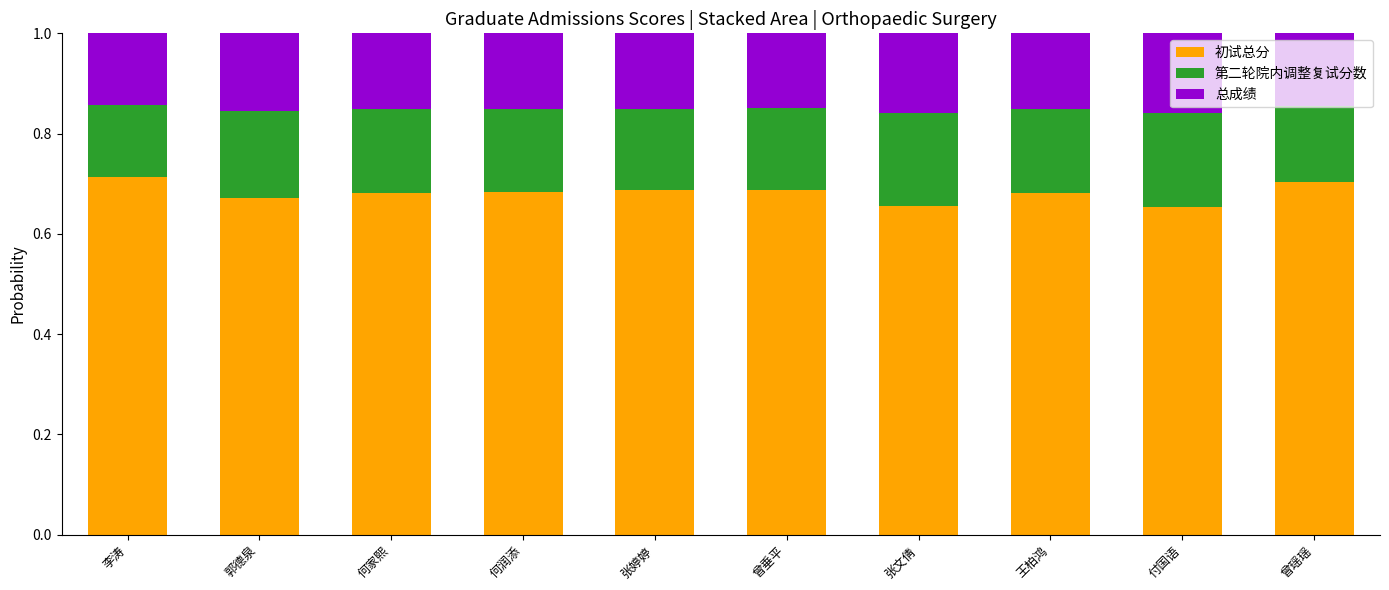

Is it true that 初试总分 equals 0.7 at 付国语?

True